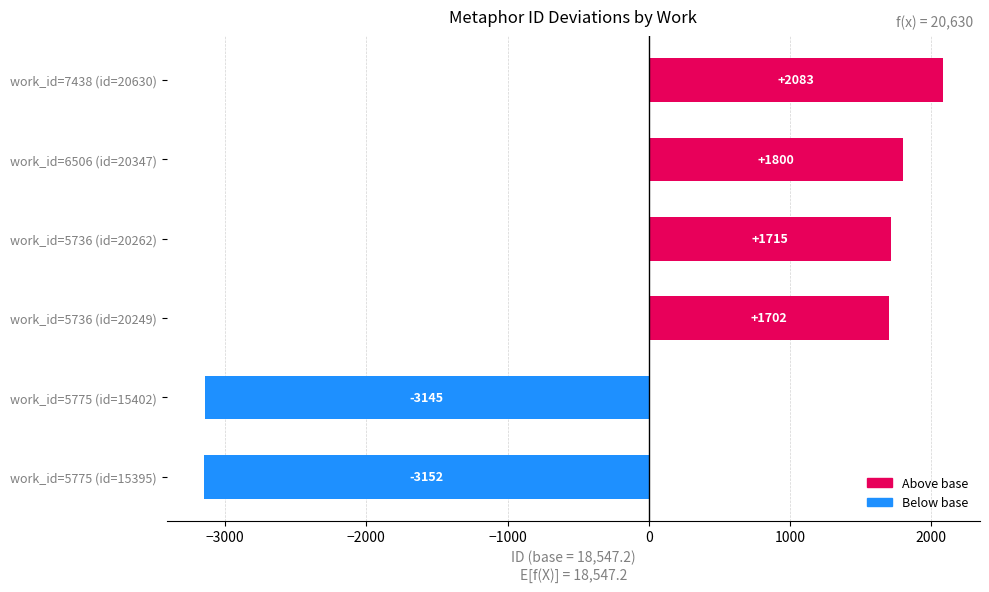

Read the value at work_id=5736 (id=20249).

1701.8